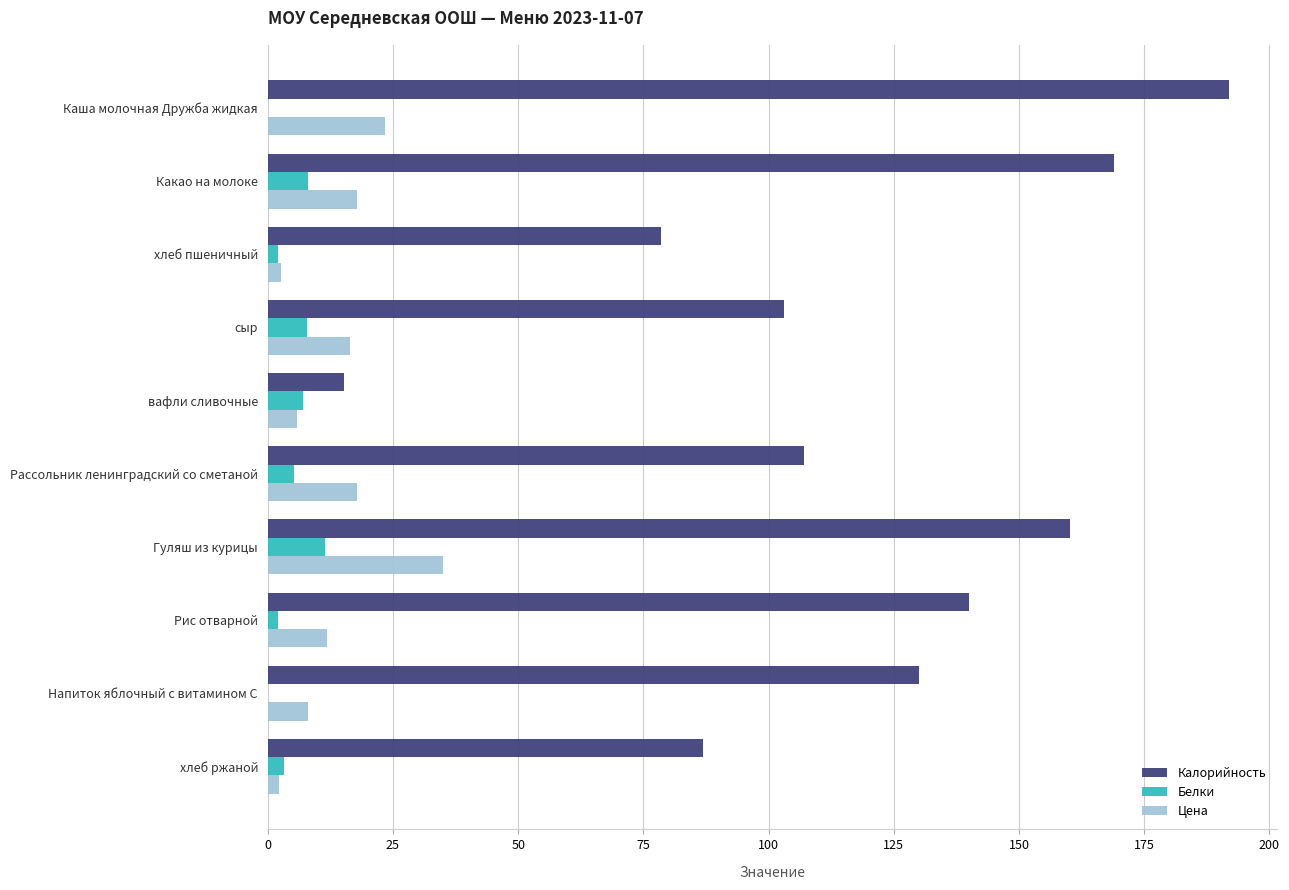

Where is Калорийность nearest to the value 103?

сыр